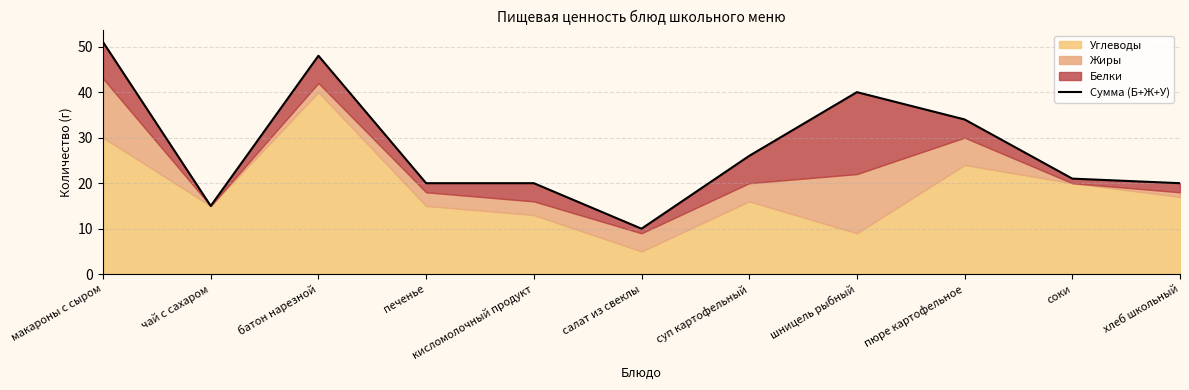

Count the number of values greater than 21.

5